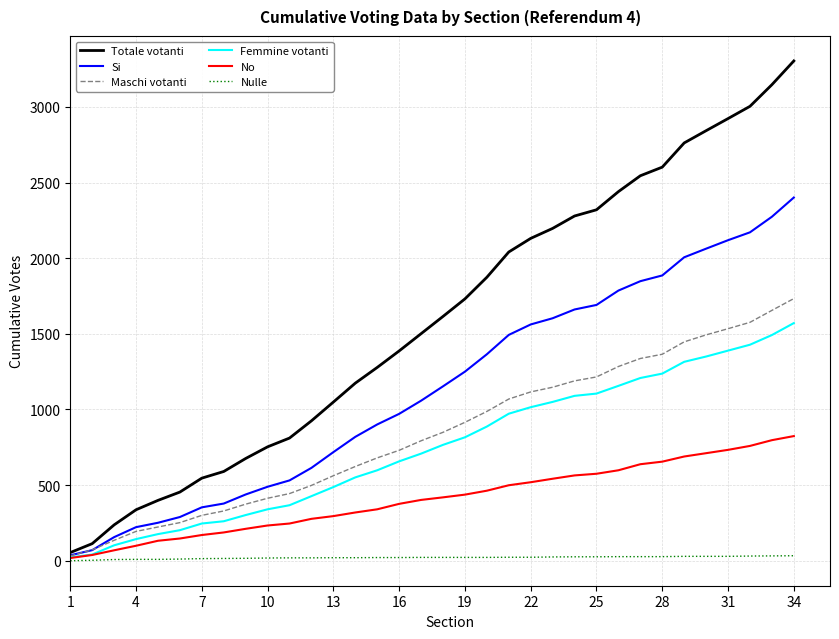

Which series has the largest range (max minus min)?

Totale votanti